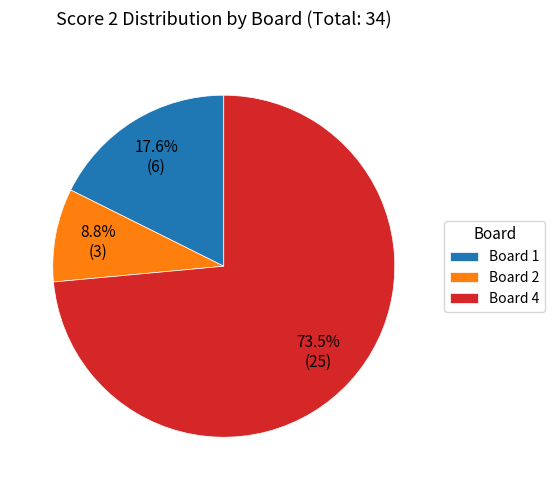

Does Board 4 account for over 50% of the chart?

Yes